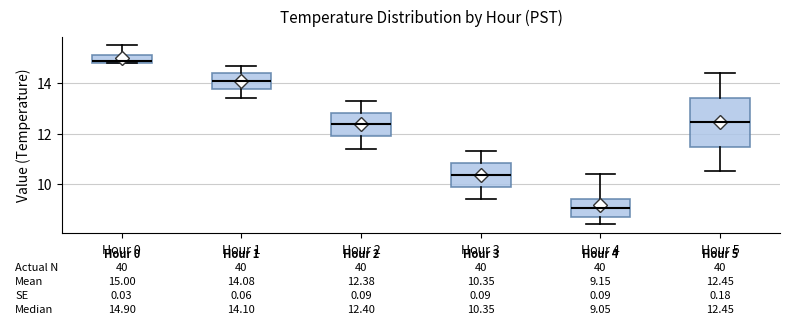

Comparing the boxes themselves (not the whiskers), which one is the tallest?

Hour 5